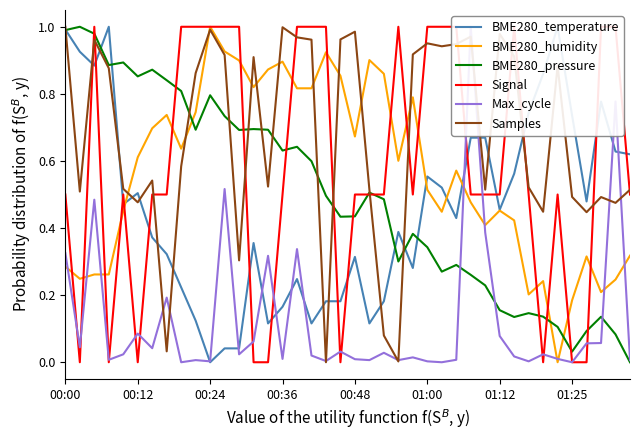

The value of Samples at 00:24 is 1.0. True or false?

True